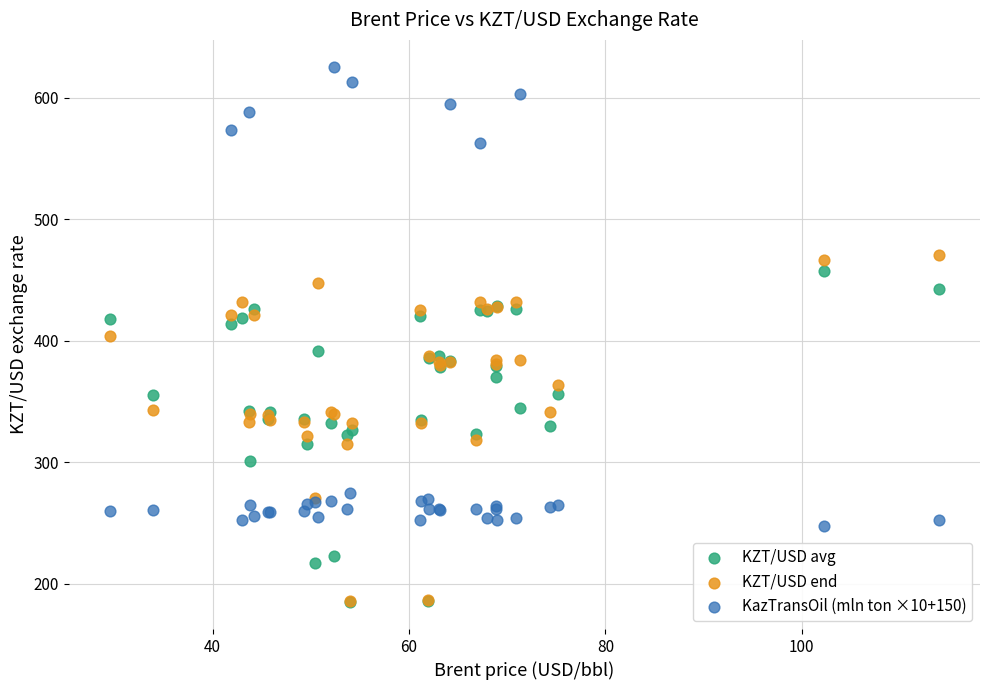

What are all the series names shown in the legend?

KZT/USD avg, KZT/USD end, KazTransOil (mln ton ×10+150)